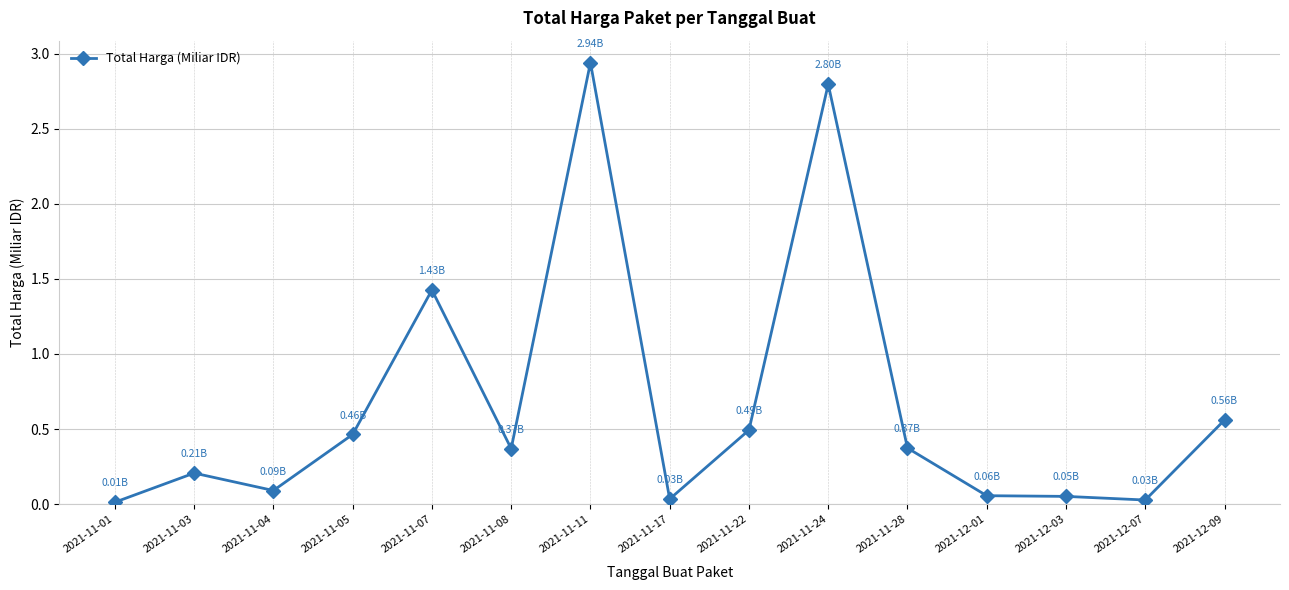

How many lines are shown in the chart?

1